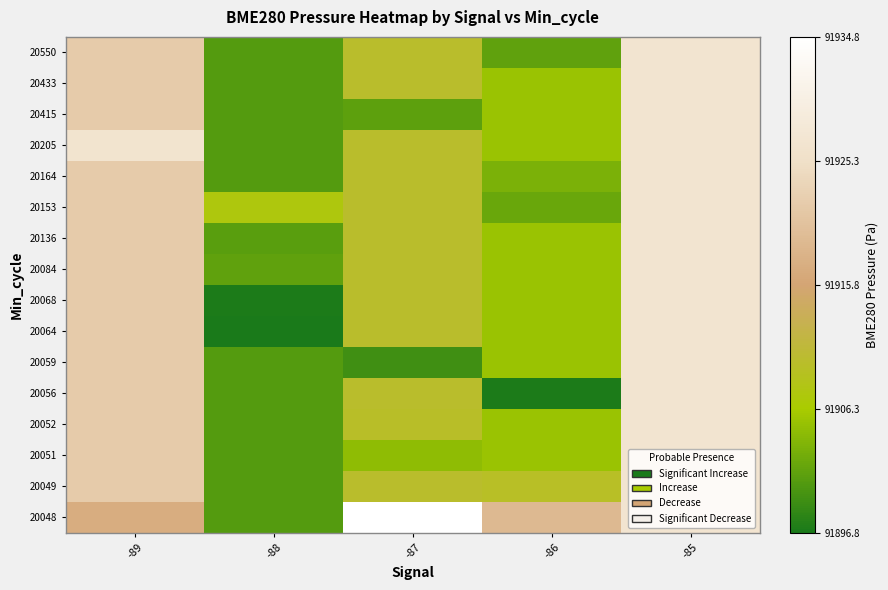

Which has a higher value, -89 or -88?

-89